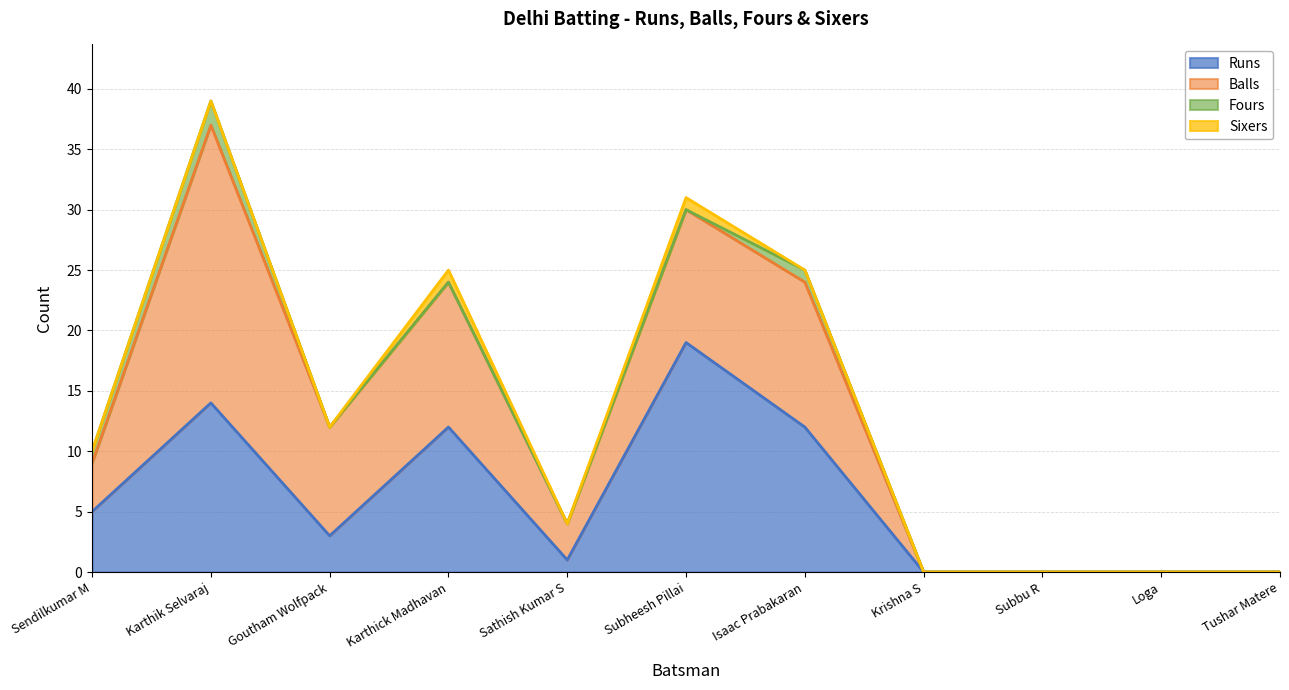

What is the label of the 8th point from the left?

Krishna S